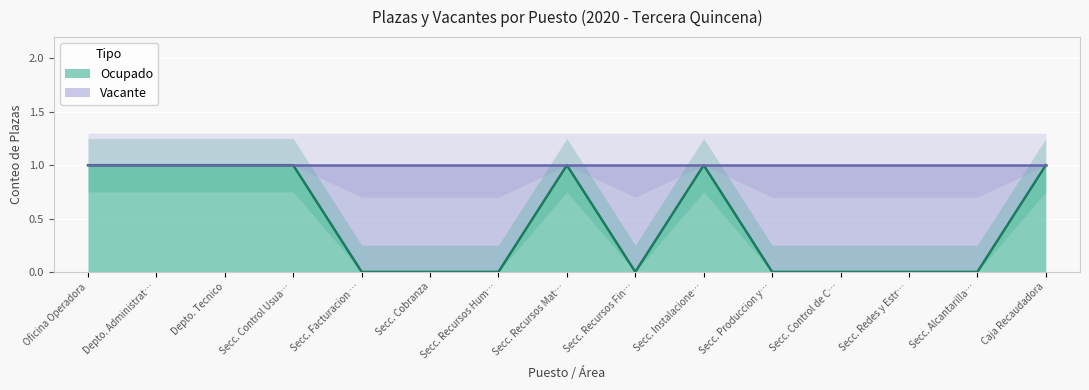

At which category does the chart reach its peak across all series?

Oficina Operadora